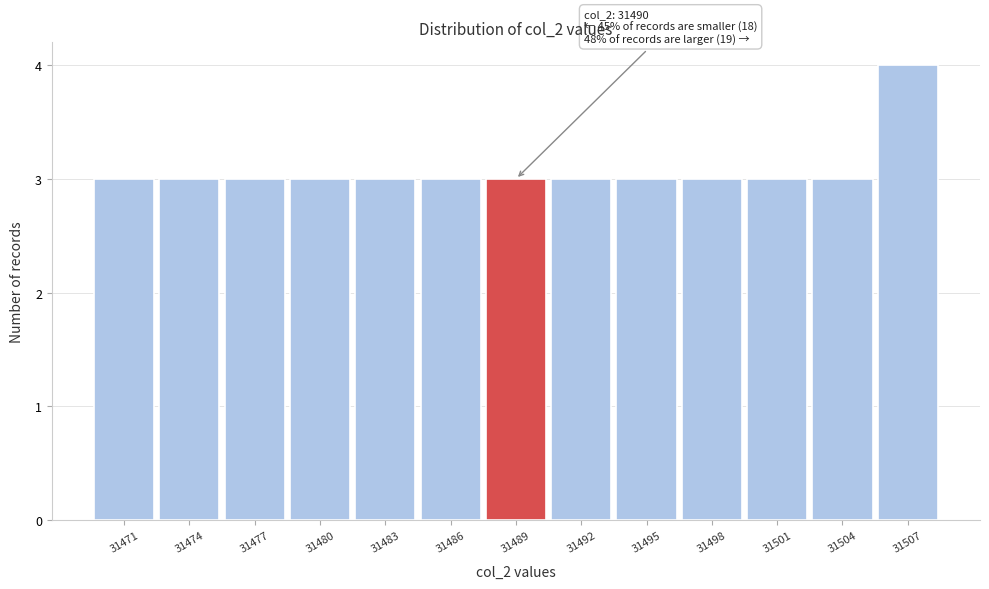

Reading left to right, what are all the values shown in this chart?

31471=3	31474=3	31477=3	31480=3	31483=3	31486=3	31489=3	31492=3	31495=3	31498=3	31501=3	31504=3	31507=4